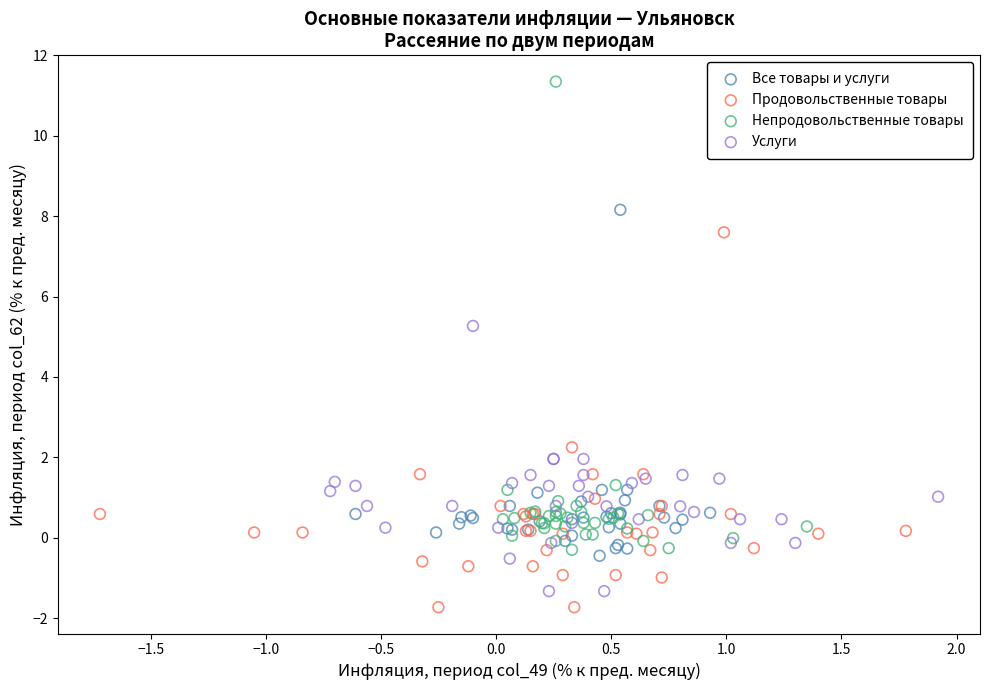

Which series reaches the minimum Y coordinate?

Продовольственные товары